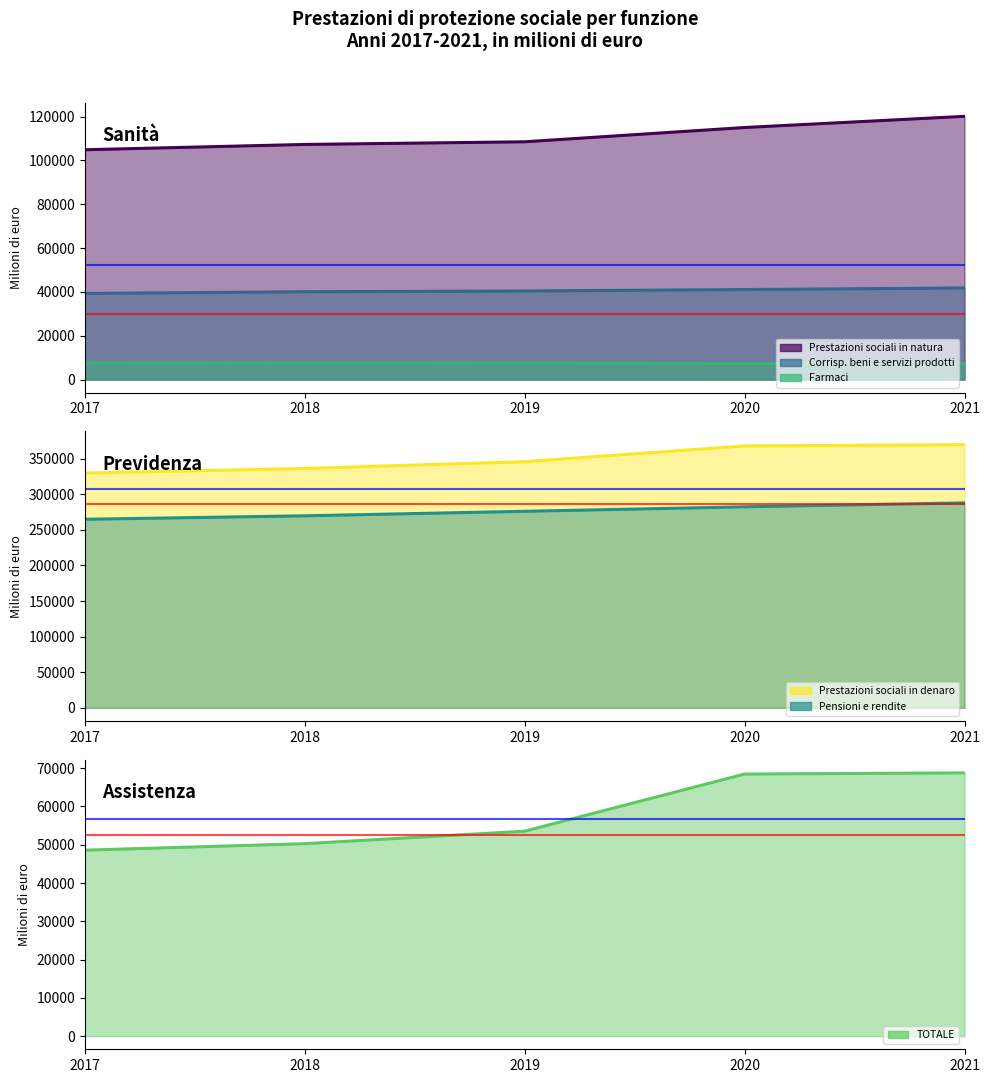

Which series has the widest spread of values?

Previdenza - Prestazioni sociali in denaro